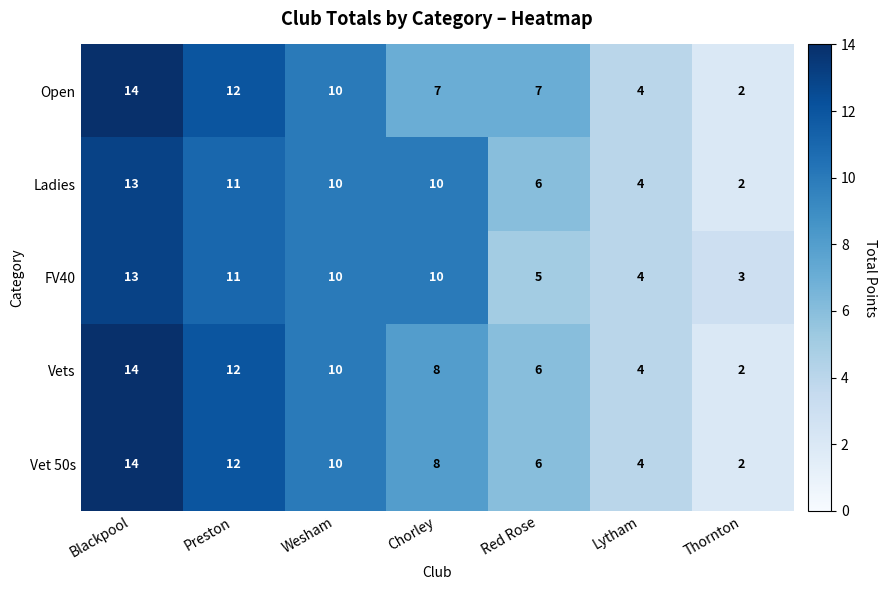

At which category is the sum across all series the highest?

Blackpool